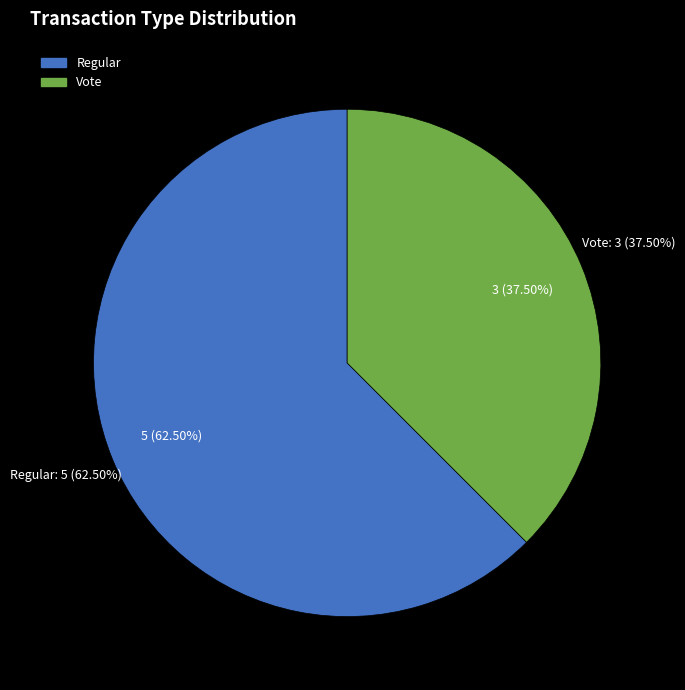

Which slice is the largest?

Regular